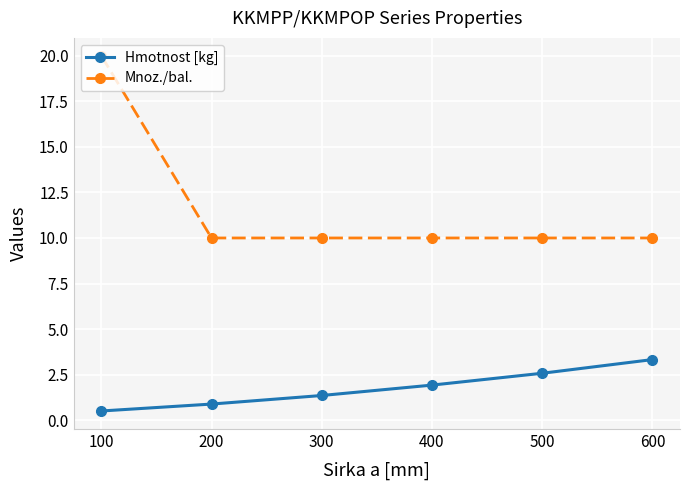

Rank the series by their maximum value, from highest to lowest.

Mnoz./bal., Hmotnost [kg]